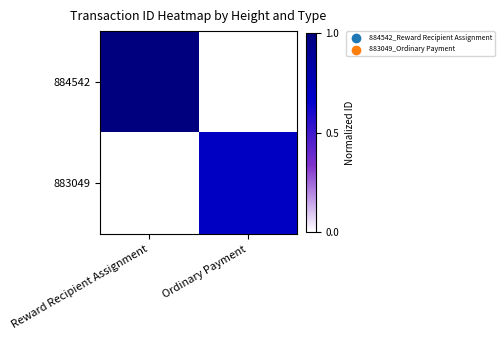

Reading left to right, transcribe all the data shown in this chart.

884542: Reward Recipient Assignment=1.0	Ordinary Payment=0.0
883049: Reward Recipient Assignment=0.0	Ordinary Payment=0.7